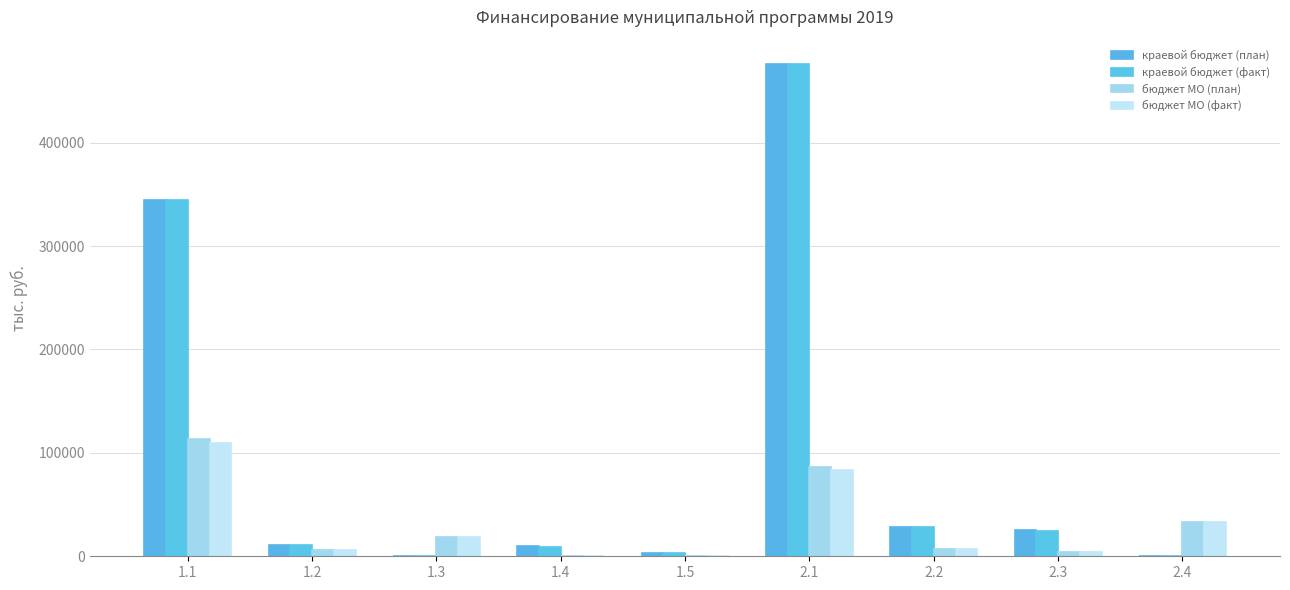

Which series has the largest range (max minus min)?

краевой бюджет (план)